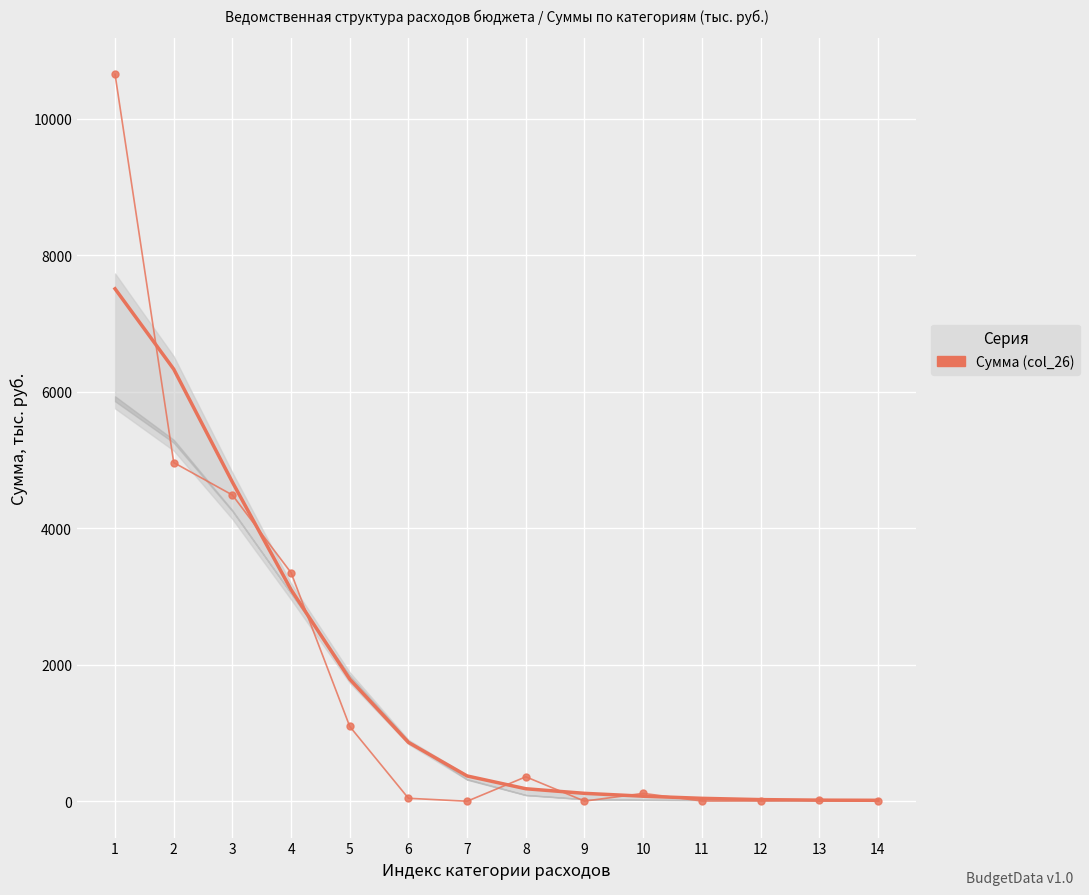

Reading left to right, extract all data points from this chart.

Тренд: 1=7508.6	2=6330.7	3=4675.5	4=3099.1	5=1788.1	6=862.1	7=370.4	8=183.2	9=115.8	10=74.2	11=42.7	12=23.9	13=16.0	14=13.9
Сумма (col_26): 1=10652.3	2=4962.2	3=4486.6	4=3348.0	5=1095.2	6=43.4	7=0.2	8=358.1	9=2.0	10=115.3	11=3.5	12=5.0	13=22.4	14=10.0